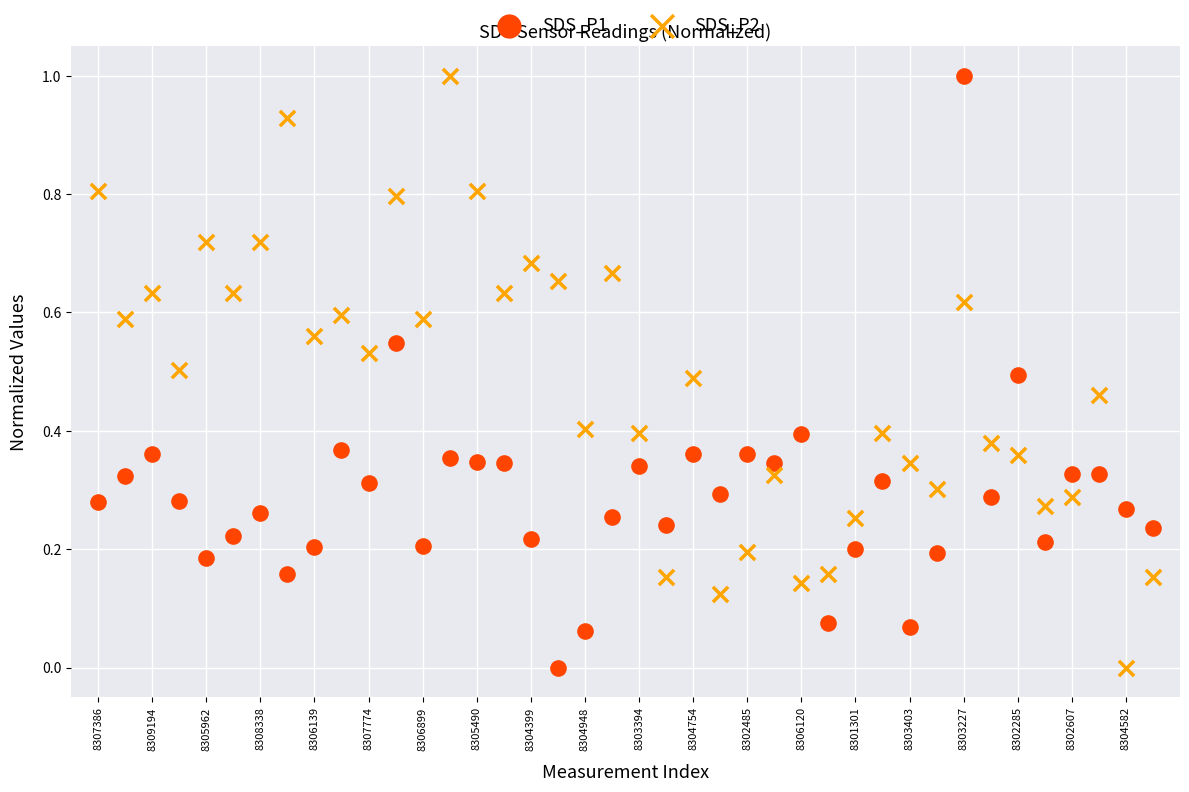

What are all the series names shown in the legend?

SDS_P1, SDS_P2